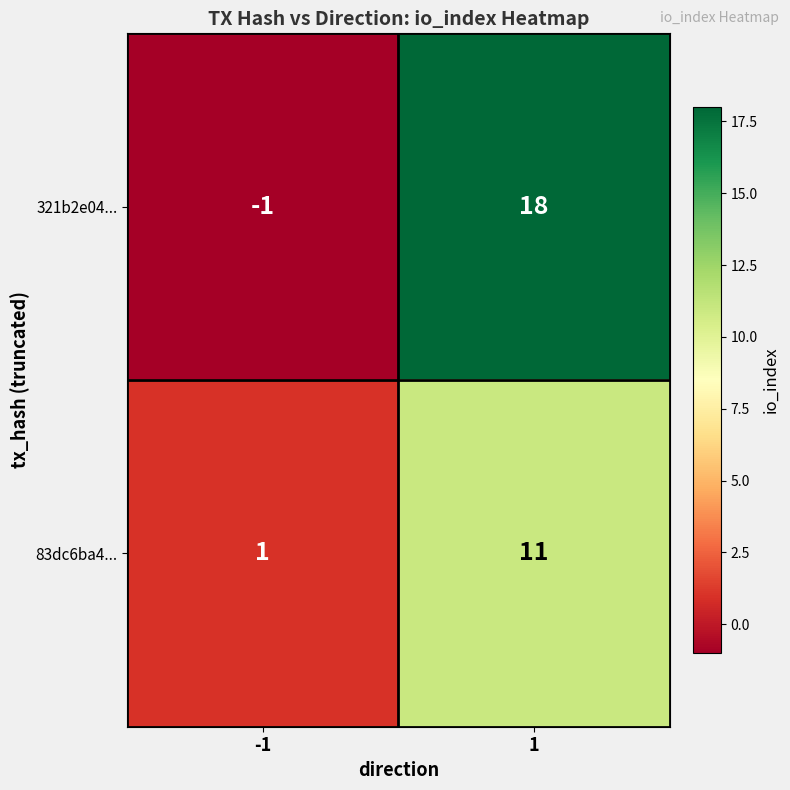

What is the sum of the 321b2e04... values at -1 and 1?

17